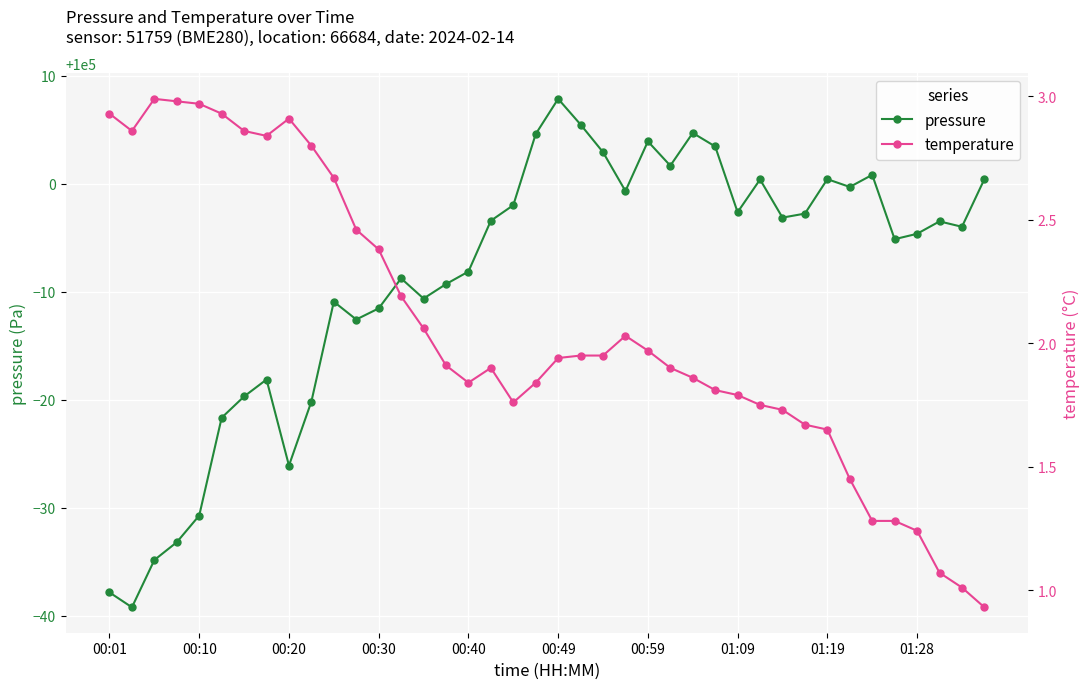

Does the chart display data point markers on the line(s)?

Yes